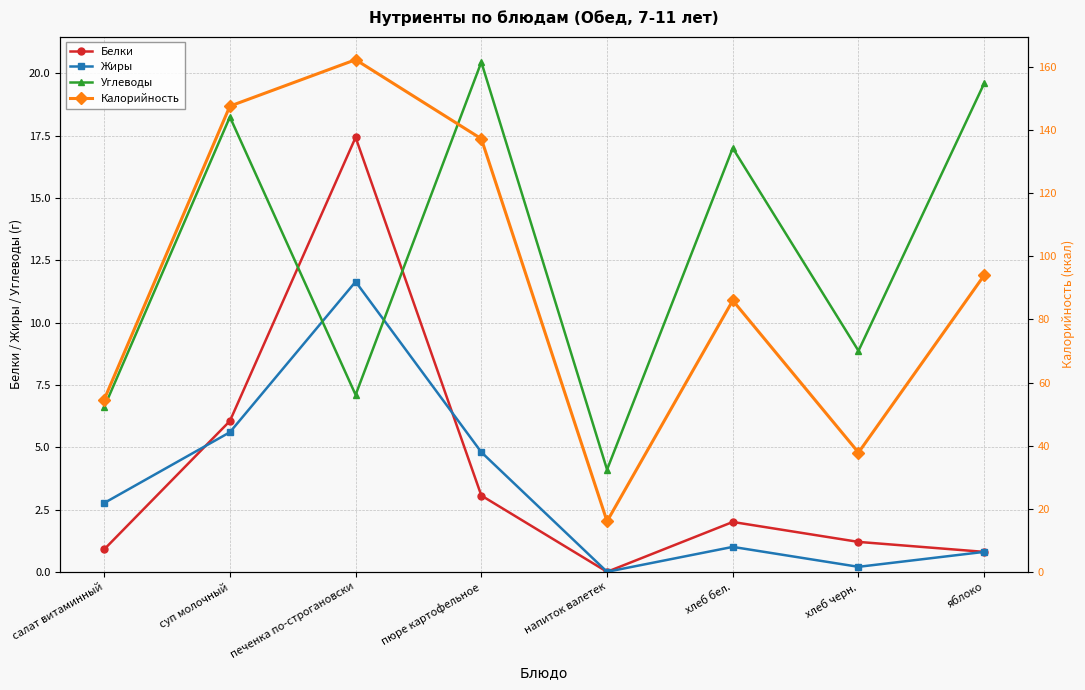

Between хлеб черн. and салат витаминный, which is larger?

хлеб черн.